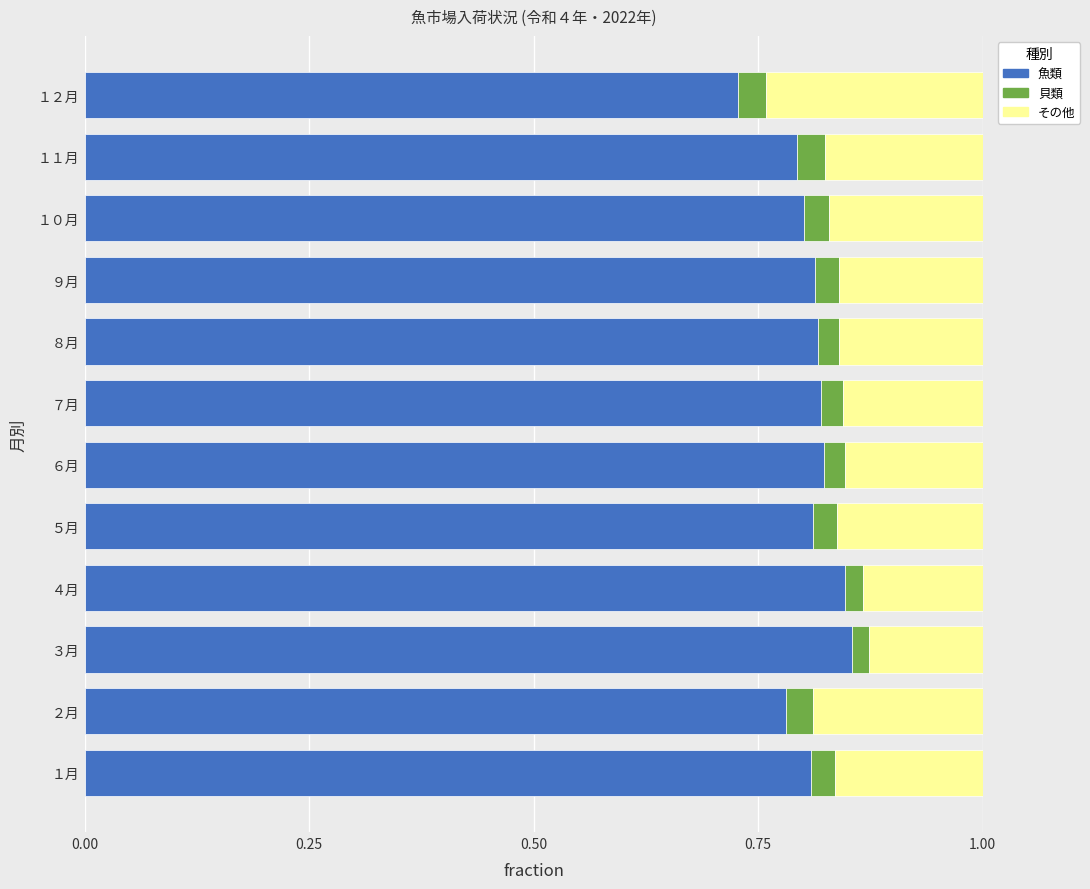

Which category has the lowest value in the 魚類 series?

１２月